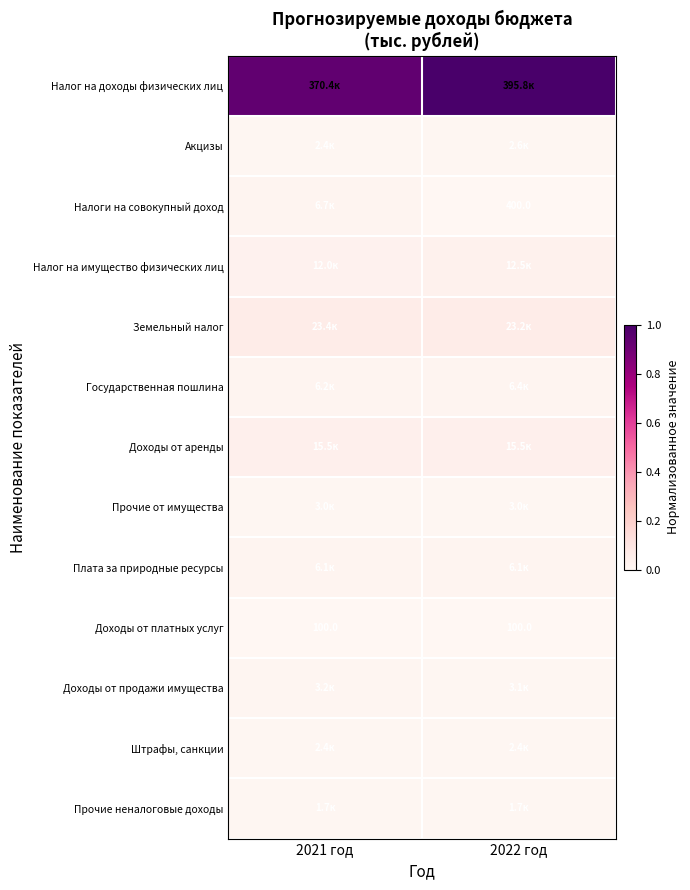

Which series changed the most between 2021 год and 2022 год?

Налог на доходы физических лиц